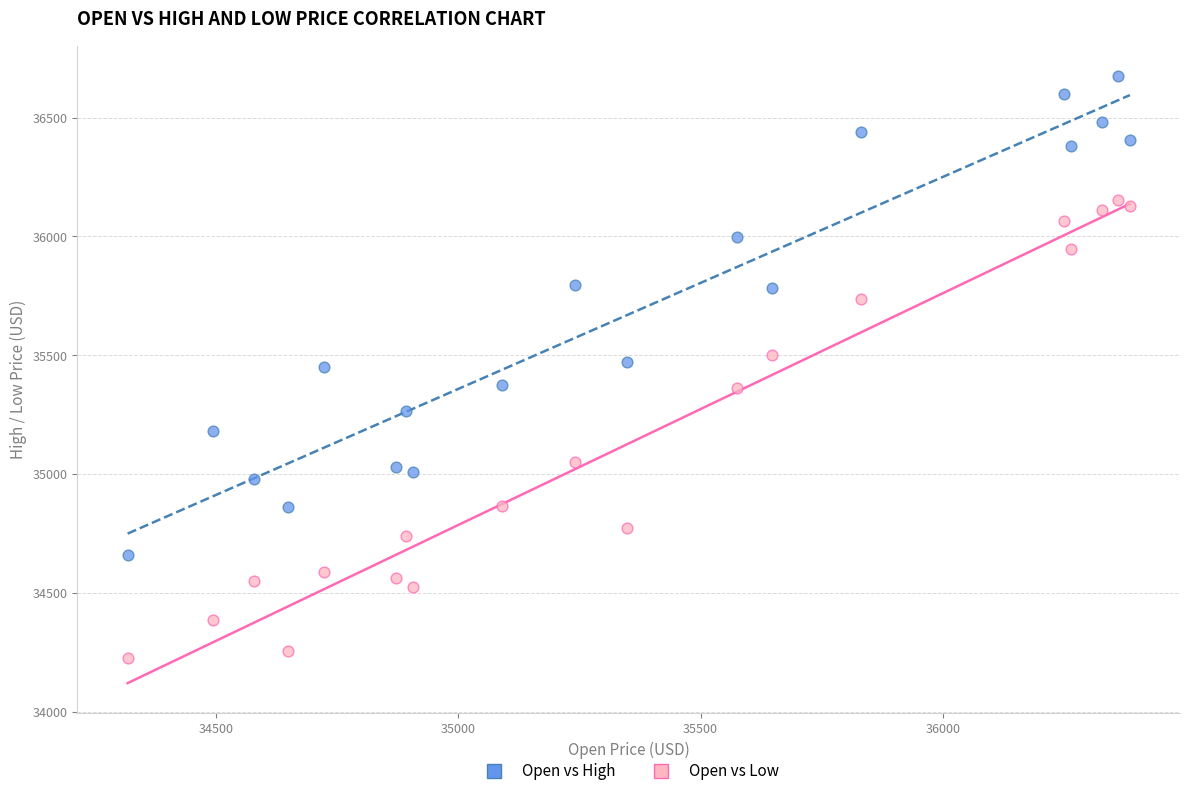

Across all data points, what is the range of Y values (max minus min)?

2448.2